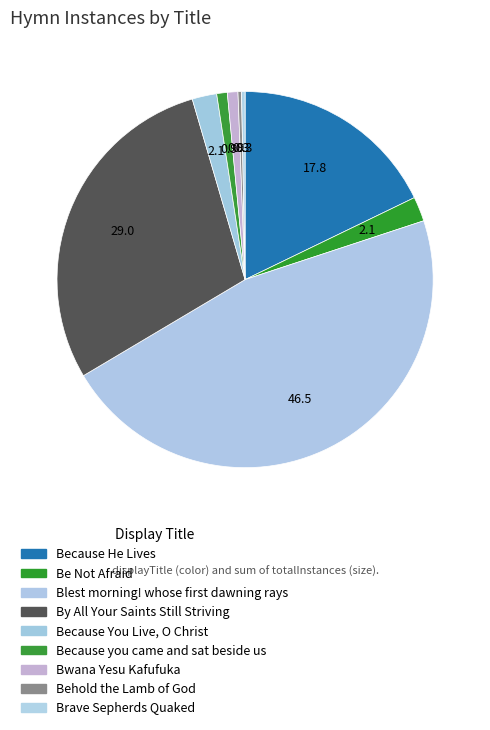

To the nearest percent, what portion does Because you came and sat beside us represent?

1%